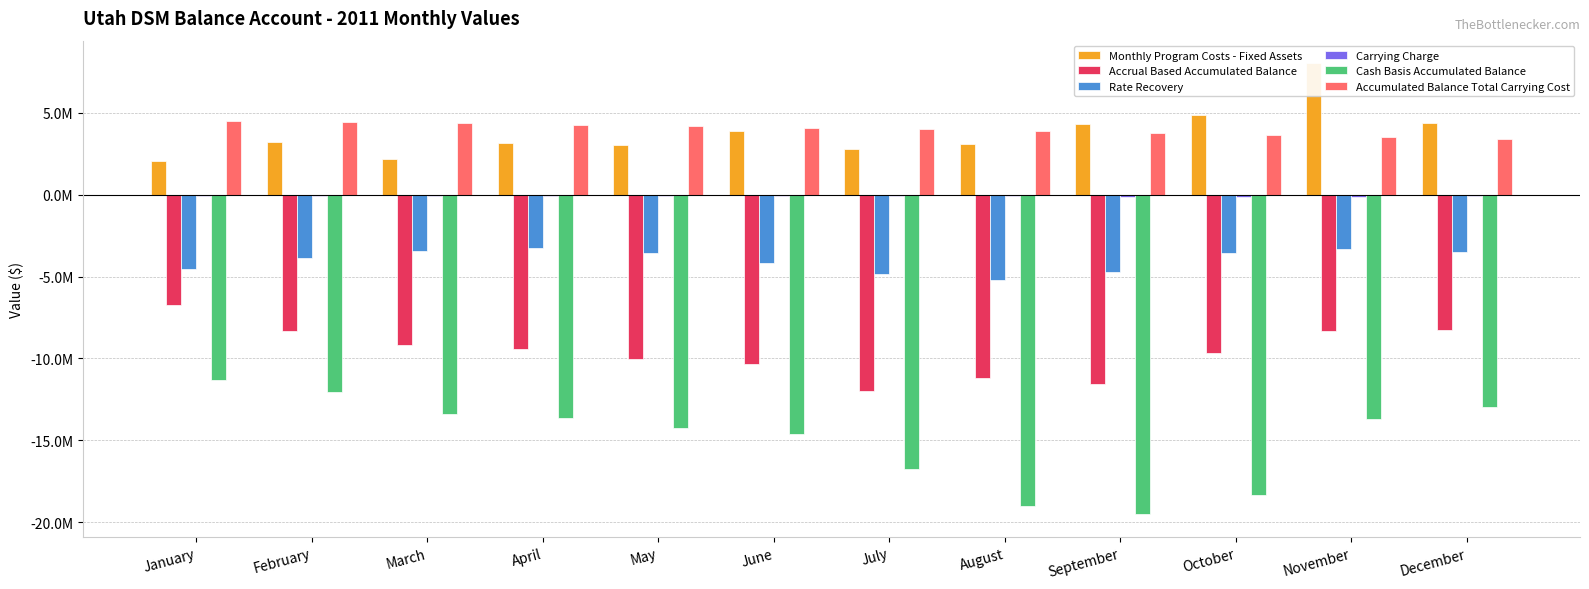

How many bars are there in total?

72